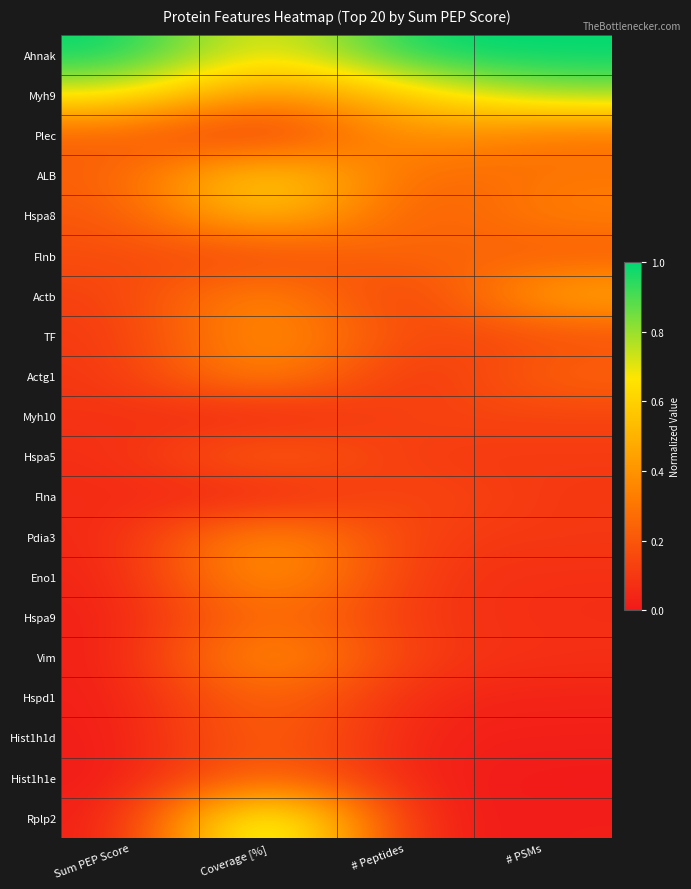

Which label corresponds to the largest value in the chart?

Sum PEP Score